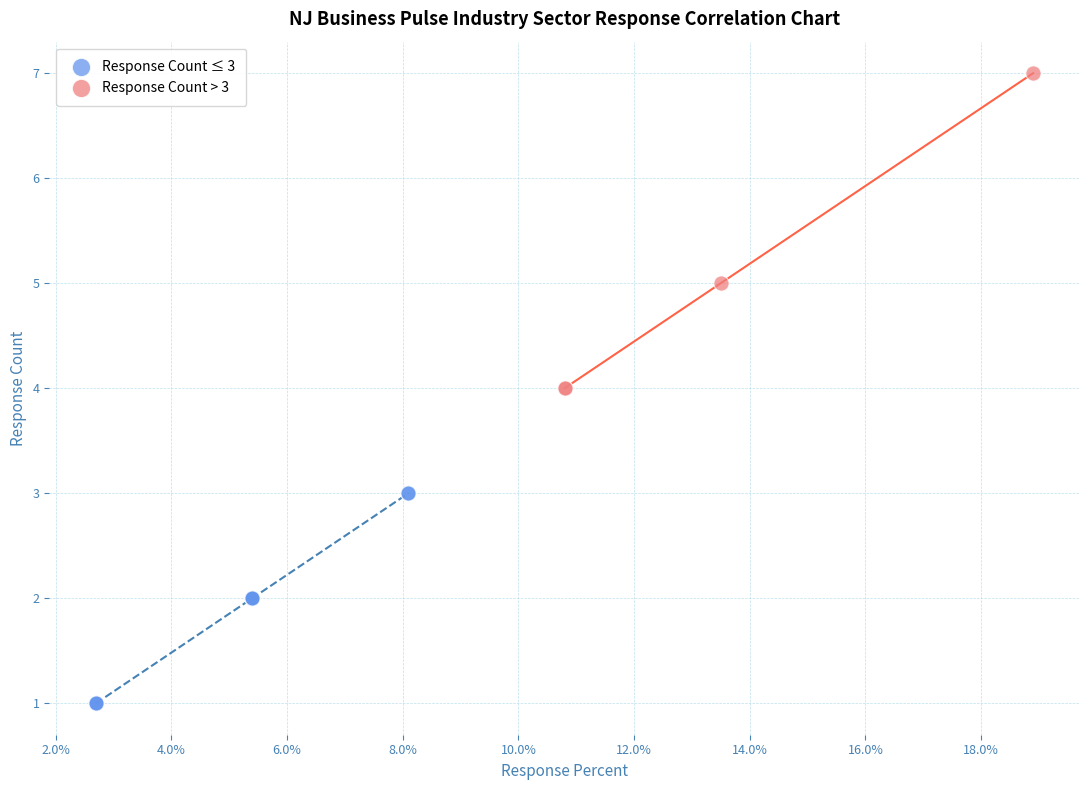

Which series reaches the maximum Y coordinate?

Response Count > 3